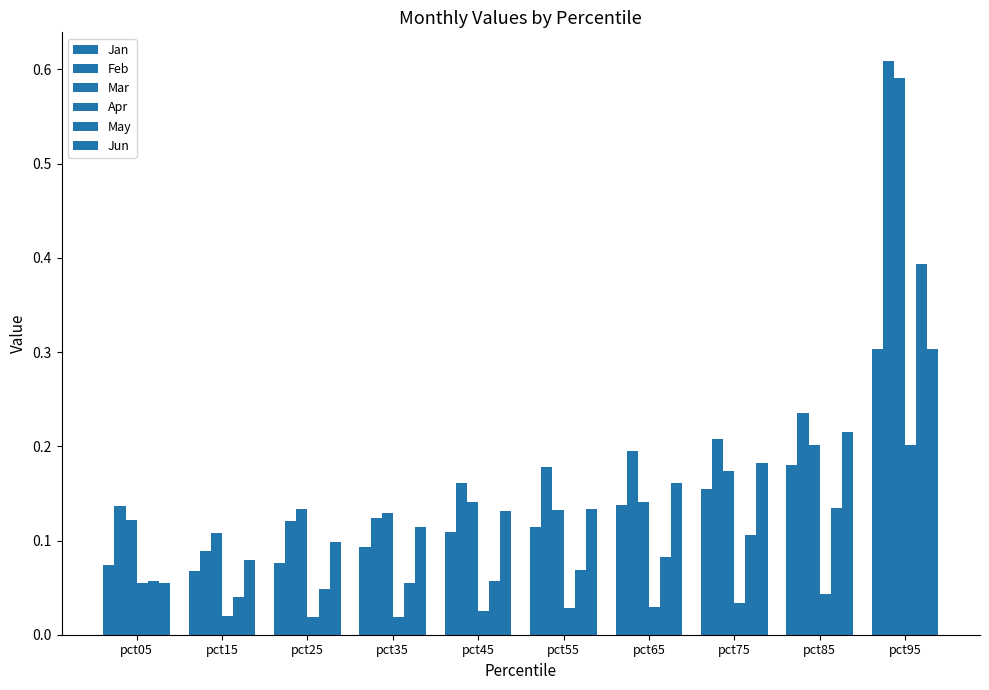

List the labels in order of Jun value, largest first.

pct95, pct85, pct75, pct65, pct55, pct45, pct35, pct25, pct15, pct05